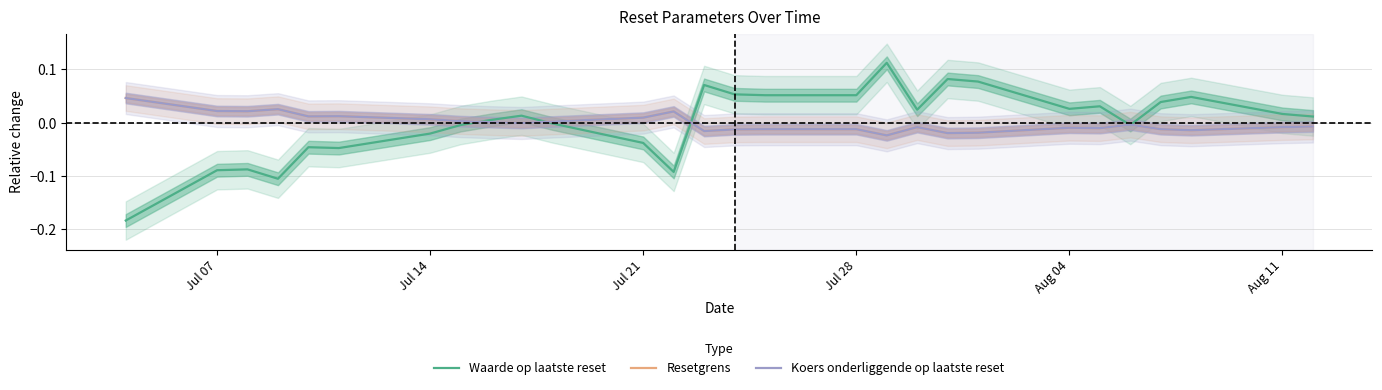

The Koers onderliggende op laatste reset series shows -0.0 at 9. True or false?

False